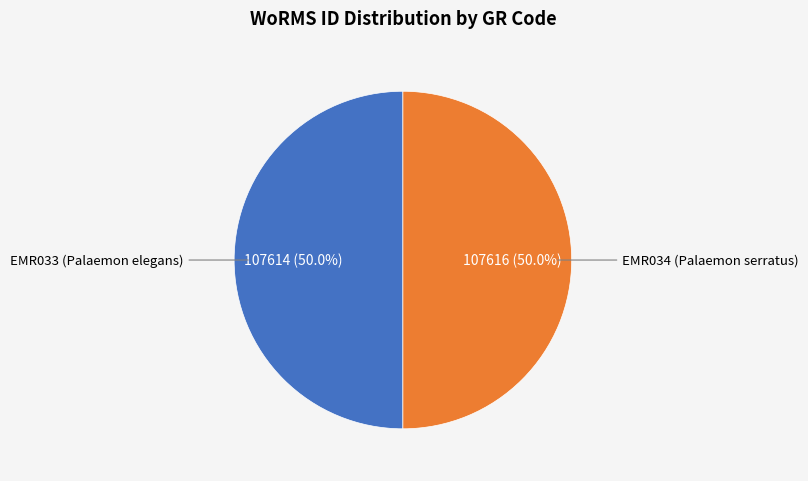

What is the total percentage of EMR034 (Palaemon serratus) and EMR033 (Palaemon elegans)?

100.0%